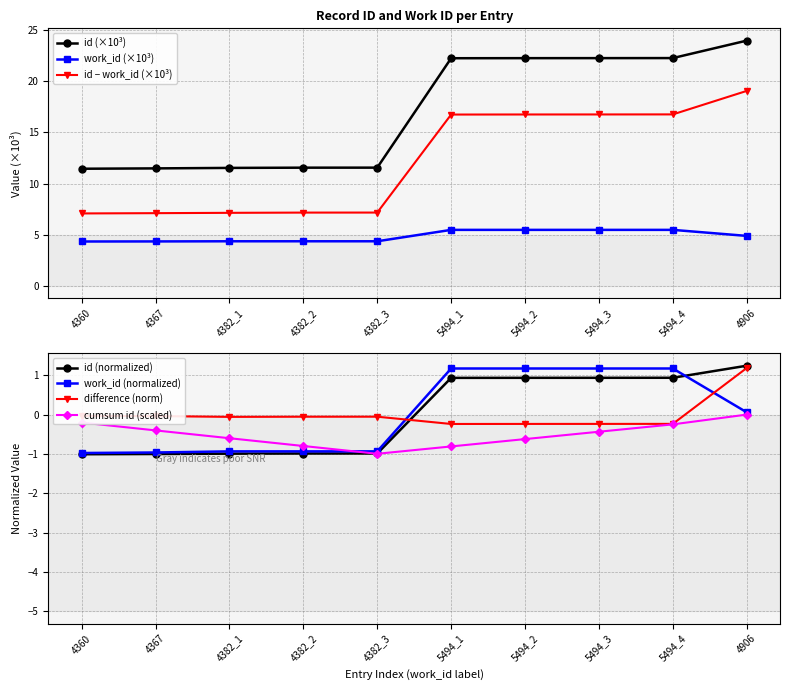

Count the number of categories in the chart.

10